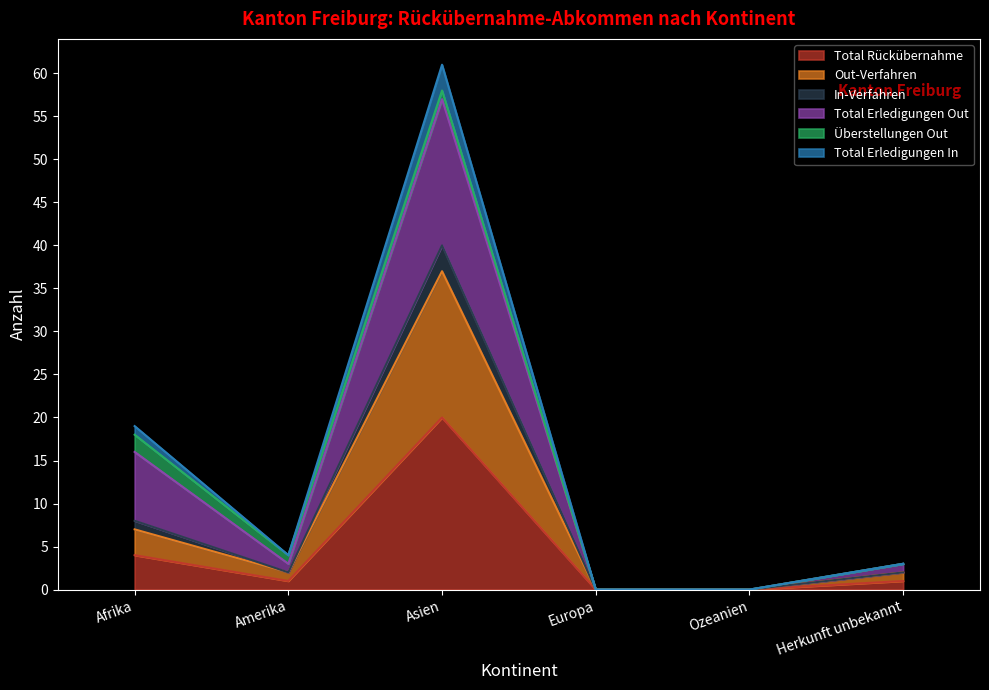

Does the chart have visible grid lines?

No